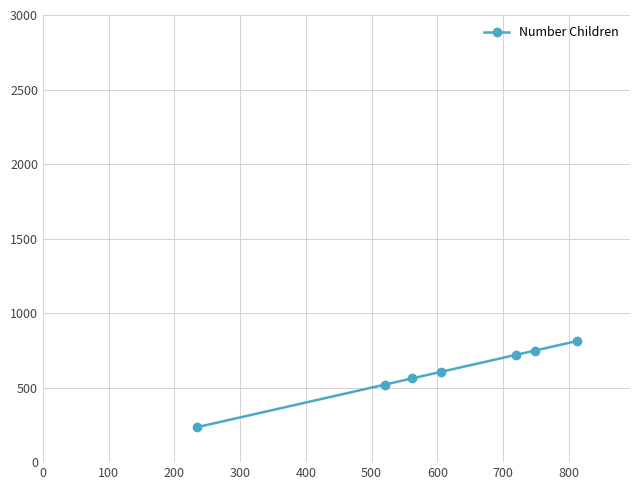

What is the difference between the maximum and minimum values?

578